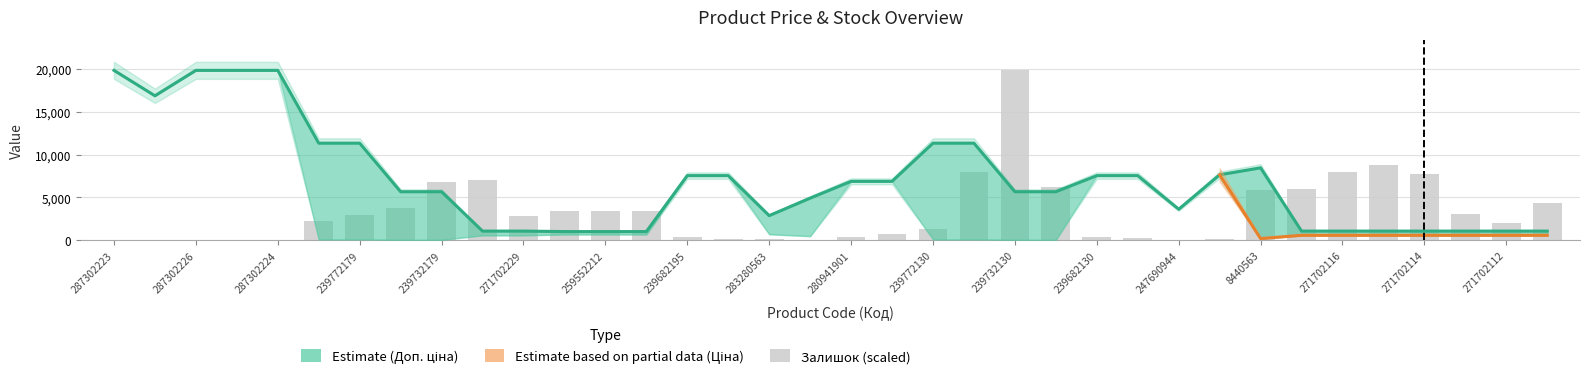

Which category has the highest value in the Залишок series?

239732130